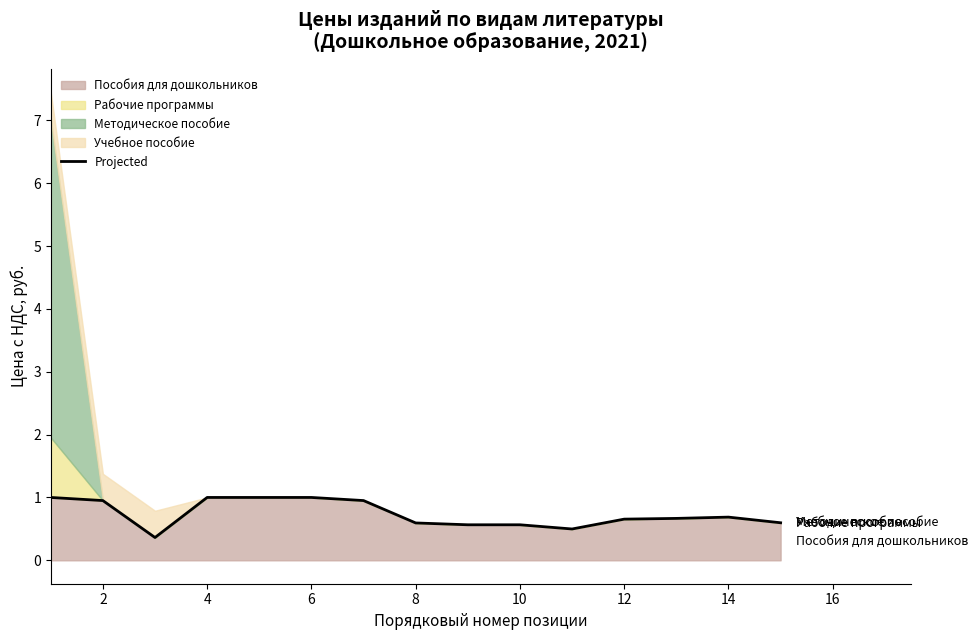

Does the chart display data point markers on the line(s)?

No